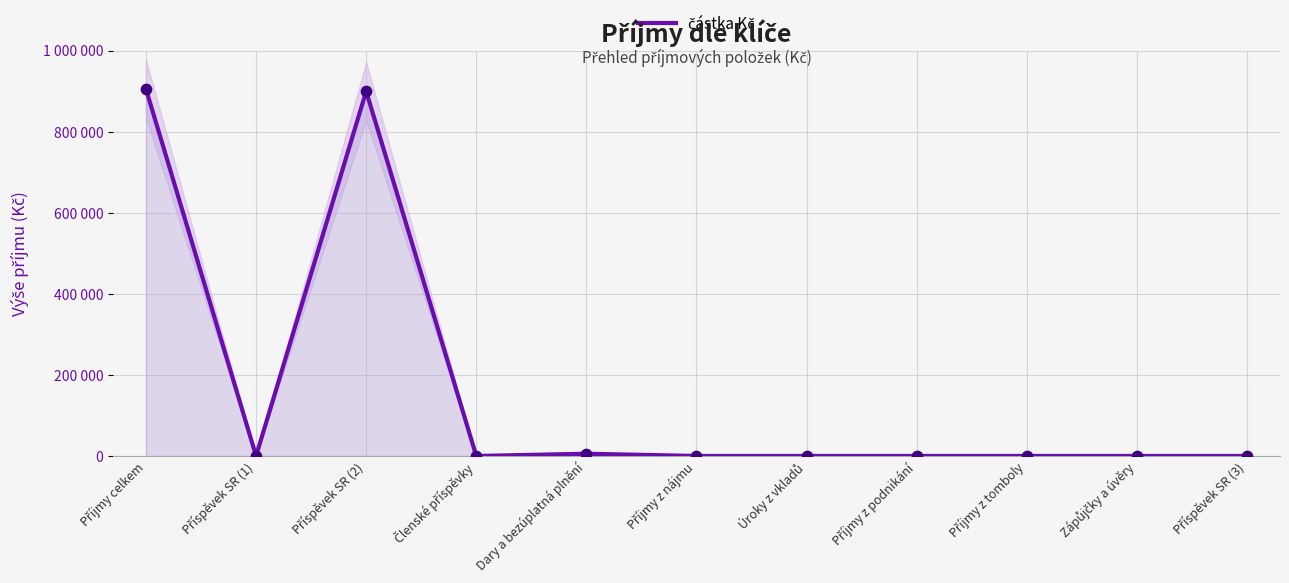

Which has a higher value, Příspěvek SR (3) or Příjmy z podnikání?

Příspěvek SR (3)